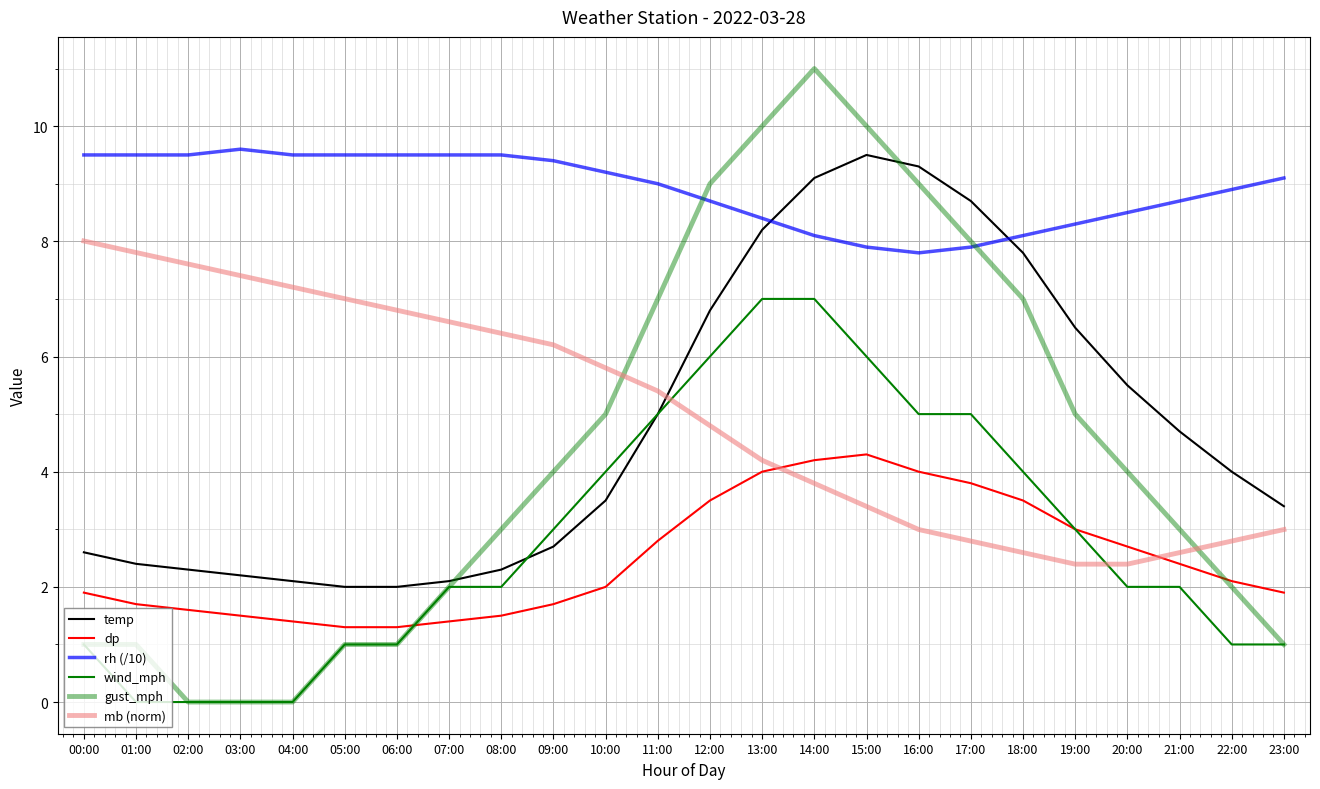

At which label does rh (/10) first exceed 9?

00:00